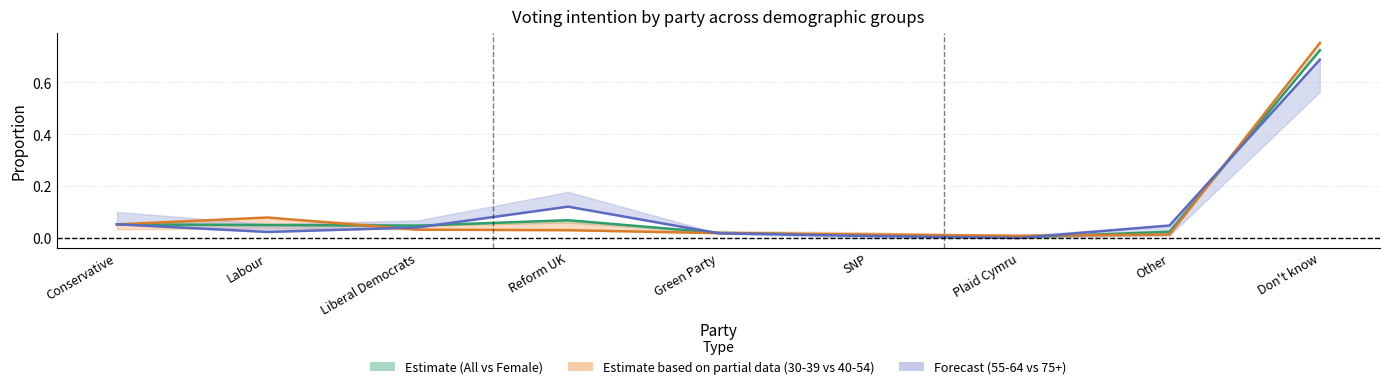

Where is the first local minimum for All?

Liberal Democrats